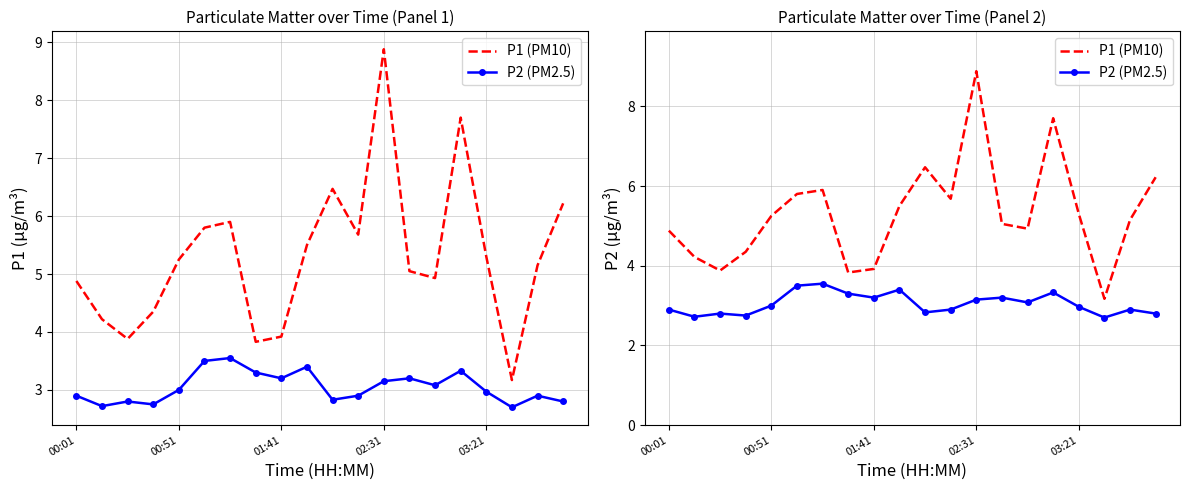

What is the difference between the highest and lowest values at 02:31?

5.7